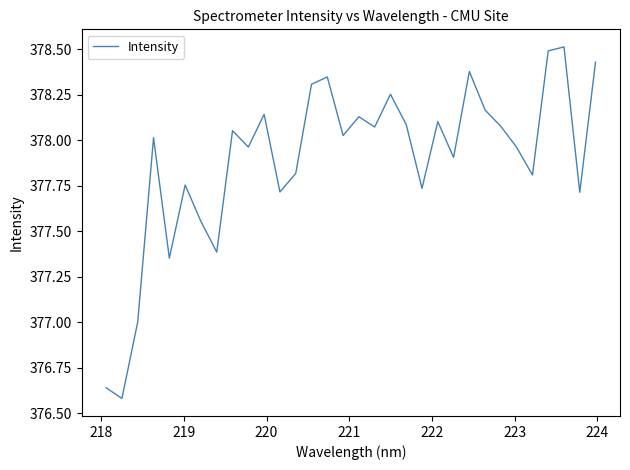

Does the chart have visible grid lines?

No